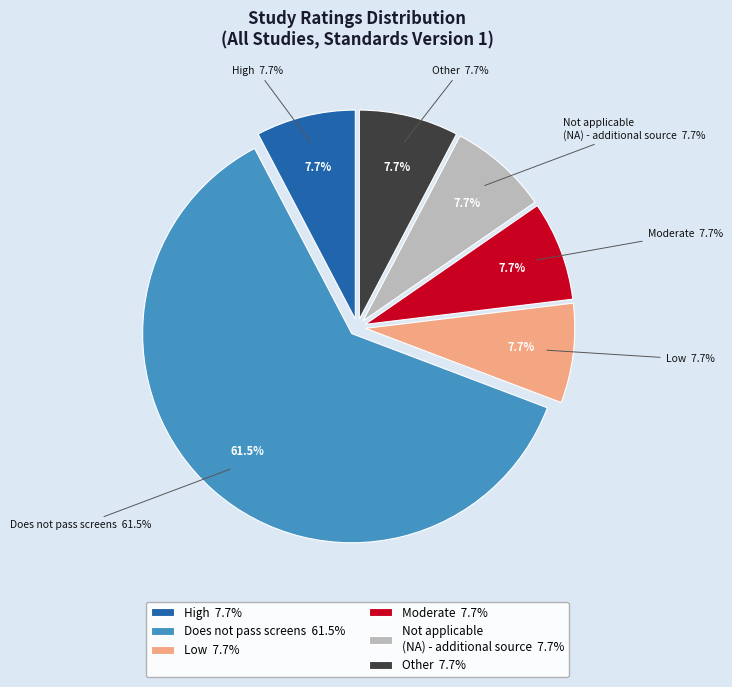

Which category has the smallest portion of the pie?

High